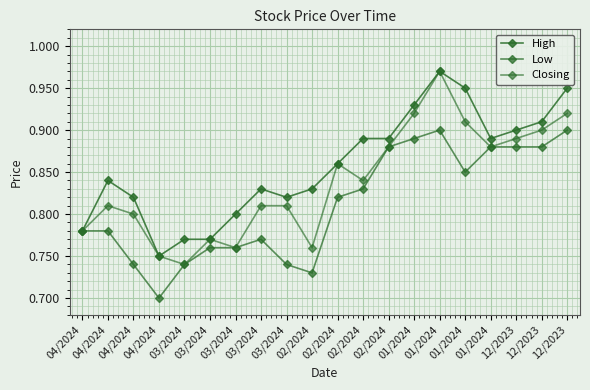

Does the chart have visible grid lines?

Yes